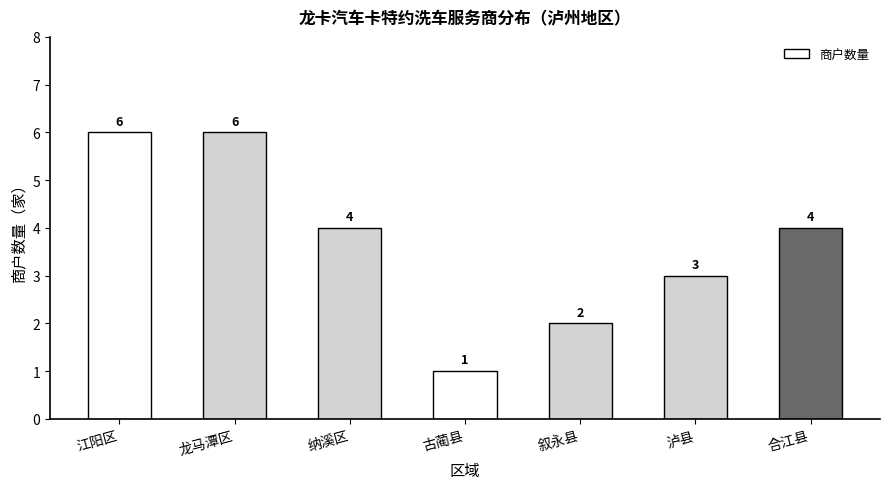

Where does the data first go above 4?

江阳区